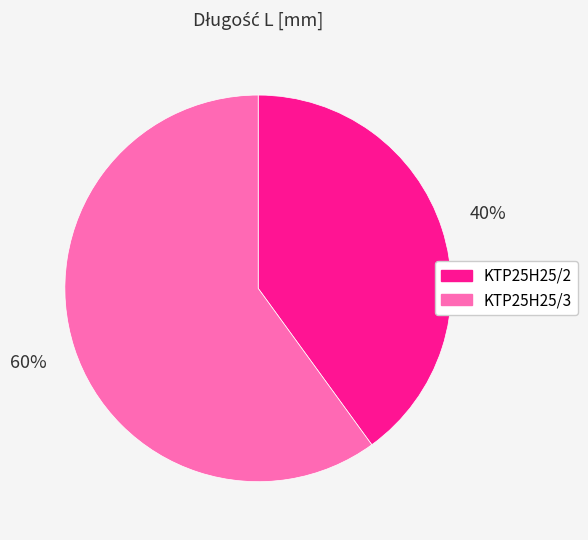

Rank the categories by value from highest to lowest.

KTP25H25/3, KTP25H25/2